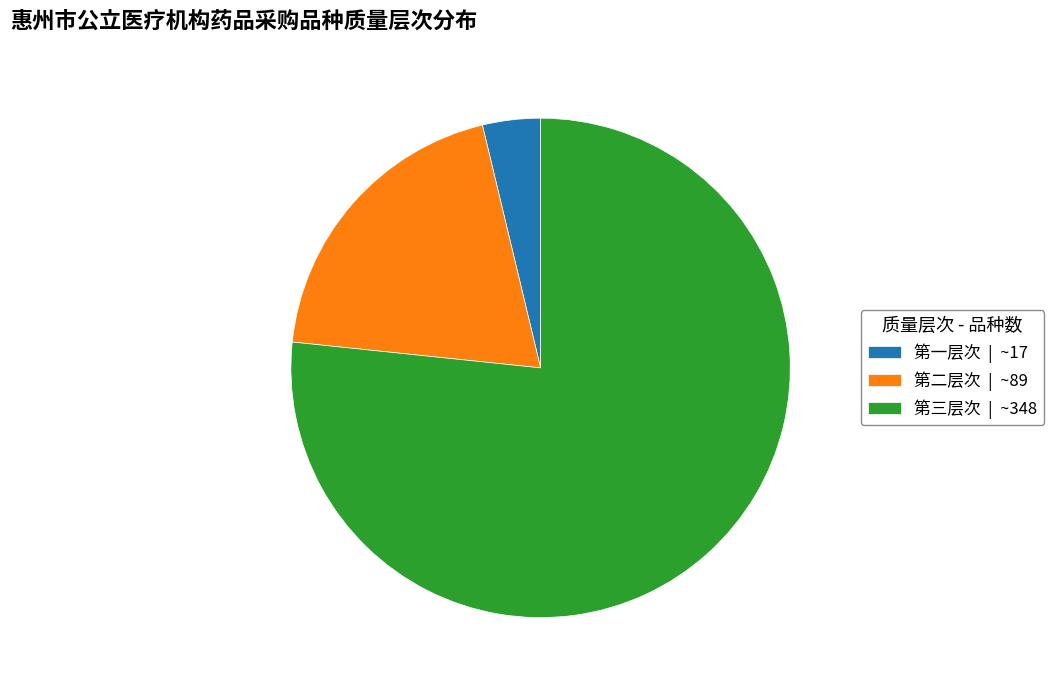

Do 第一层次 | ~17 and 第三层次 | ~348 together represent more than half of the pie?

Yes